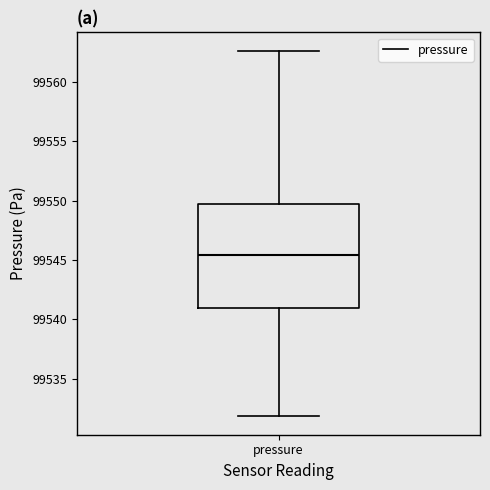

Read this box plot against the y-axis: the position of the median line, the range covered by the box, and the ends of both whiskers. The values are not printed on the chart, so give them approximately, as read against the axis.

median 99545.5, box 99541.0 to 99549.5, whiskers 99532.0 to 99562.5